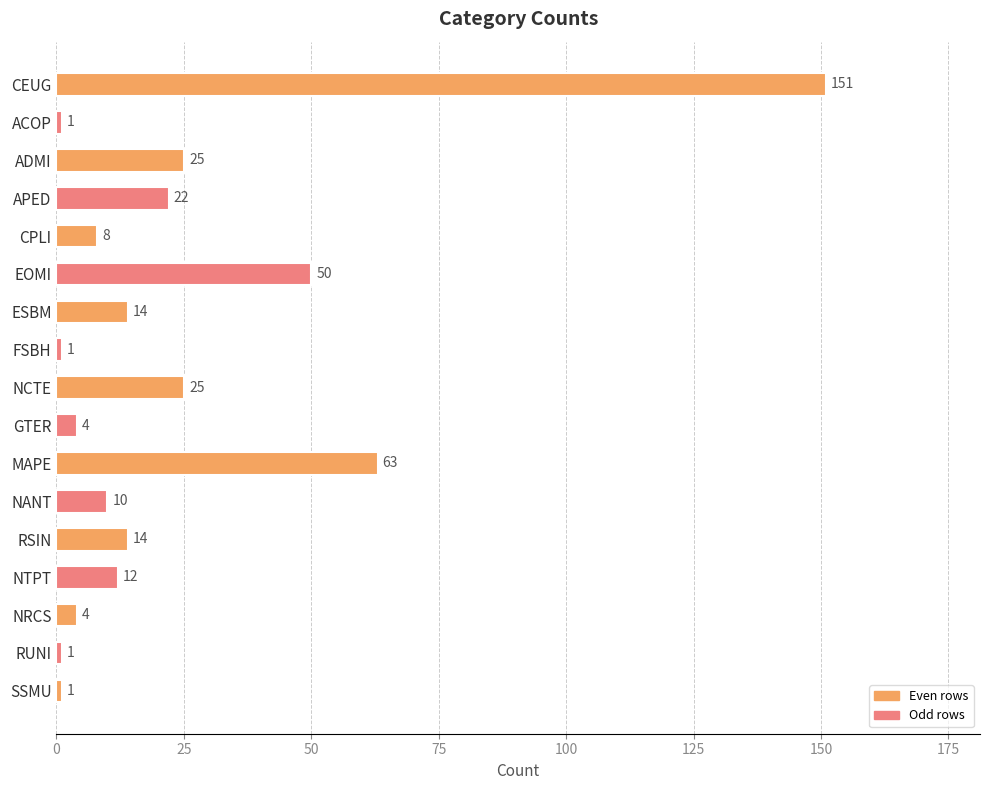

What is the greatest value displayed?

151